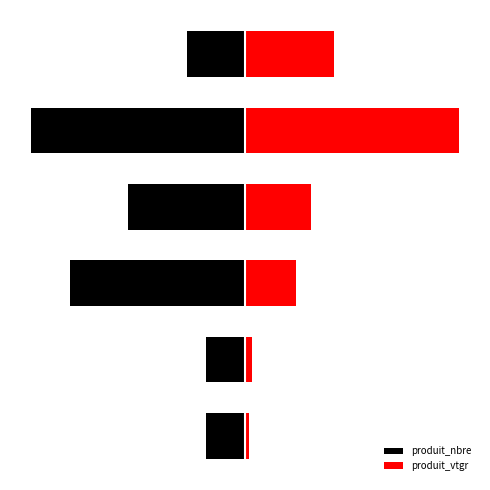

Which series changed the most between 2 and 4?

produit_vtgr